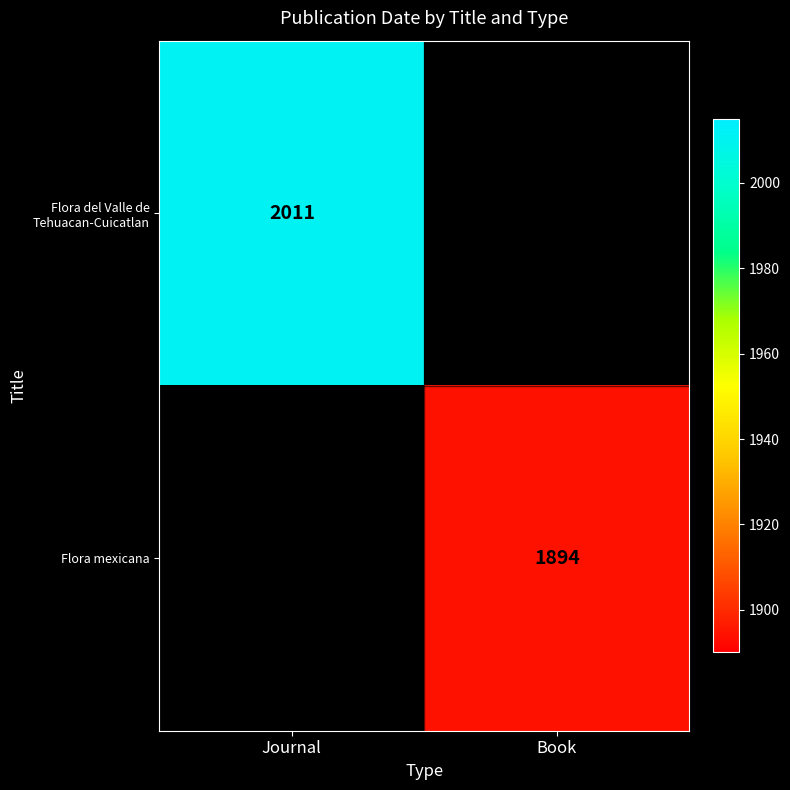

The Flora mexicana series shows 1894 at Book. True or false?

True